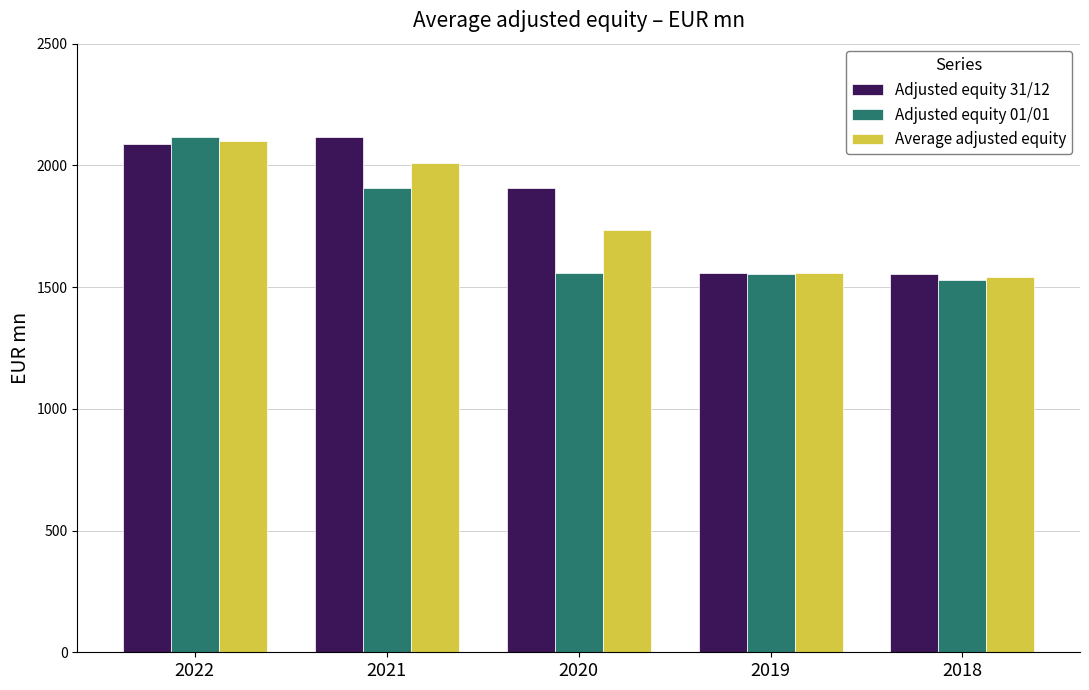

How many values in the Average adjusted equity series are below 1733?

2